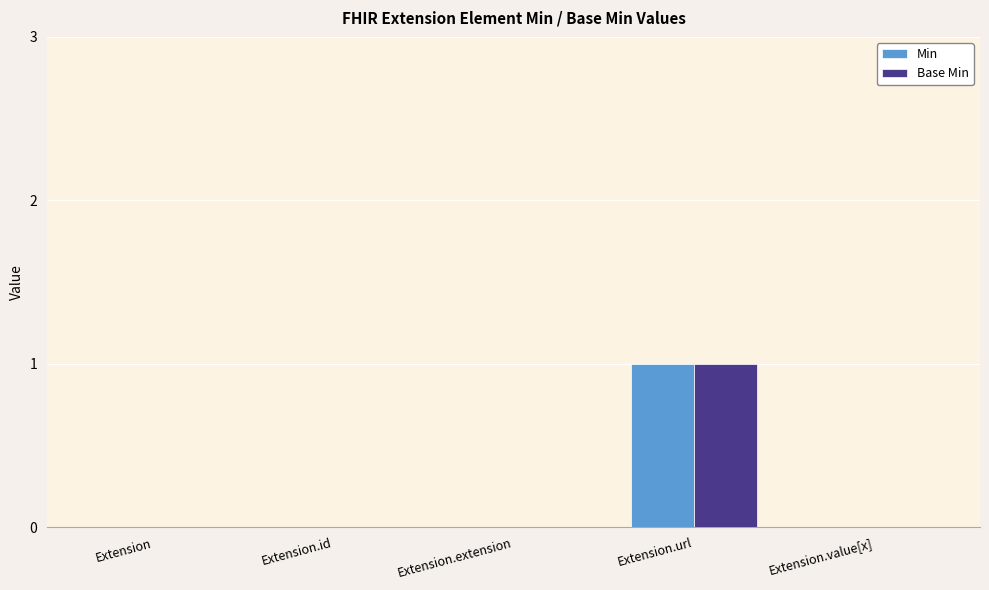

Reading left to right, list all the values displayed in this chart.

Min: 0	0	0	1	0
Base Min: 0	0	0	1	0